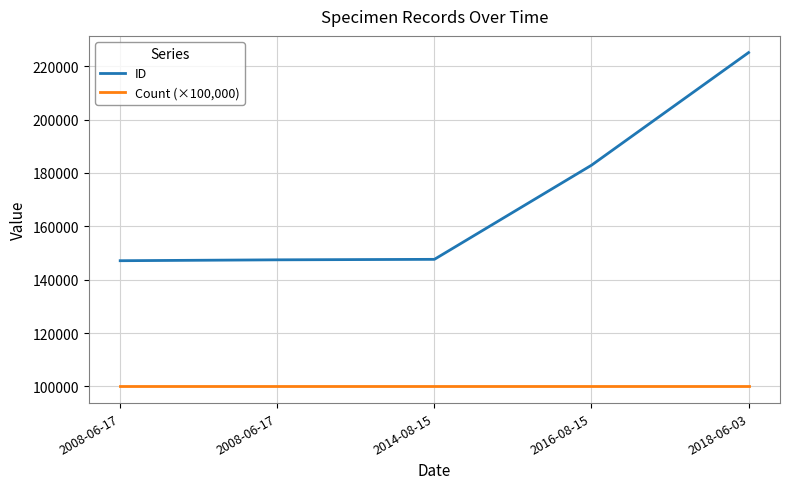

What is the label of the 5th point from the right?

2008-06-17